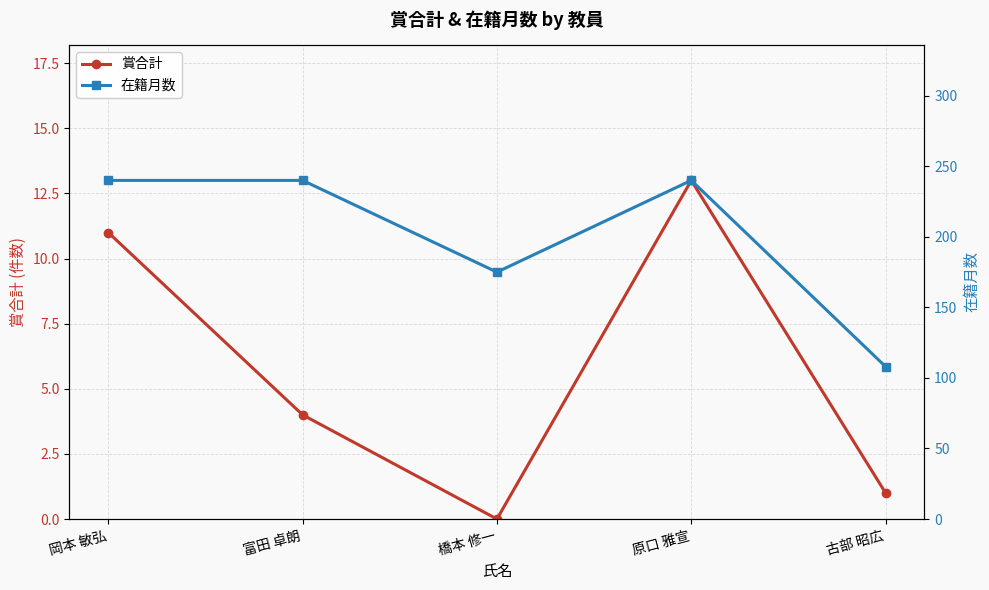

What is the difference between the maximum and minimum values in the 在籍月数 series?

132